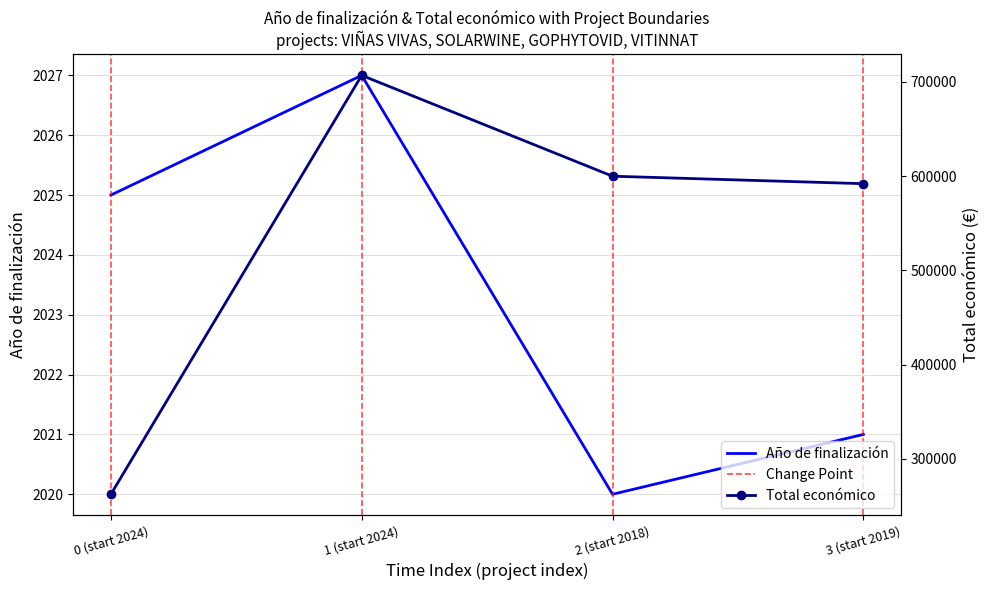

Reading left to right, transcribe all the data shown in this chart.

Año de finalización: 2025	2027	2020	2021
Total económico: 262608	706697	599806	591878